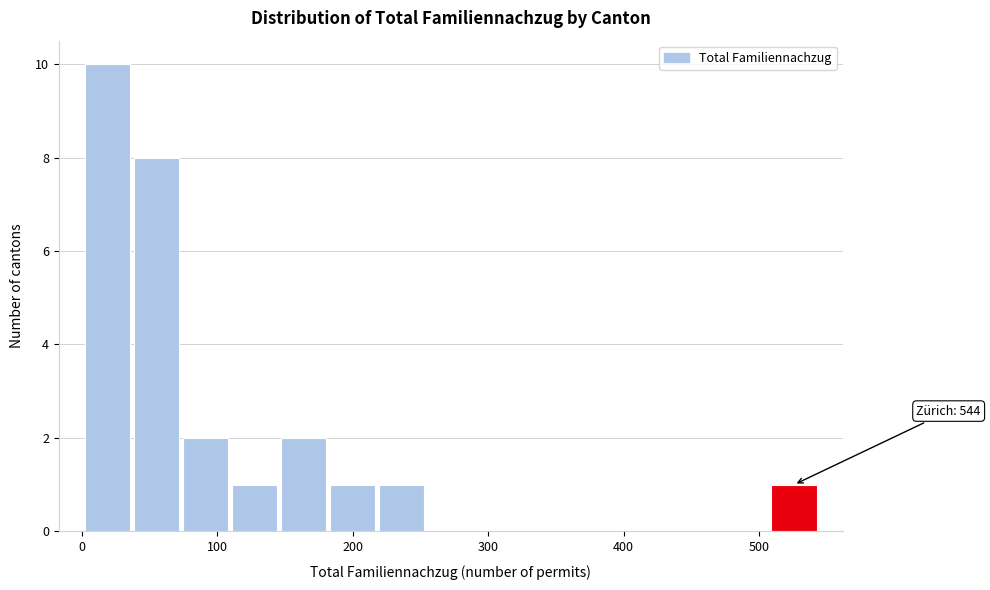

Read against the x-axis, roughly where is the centre of the tallest bar?

20